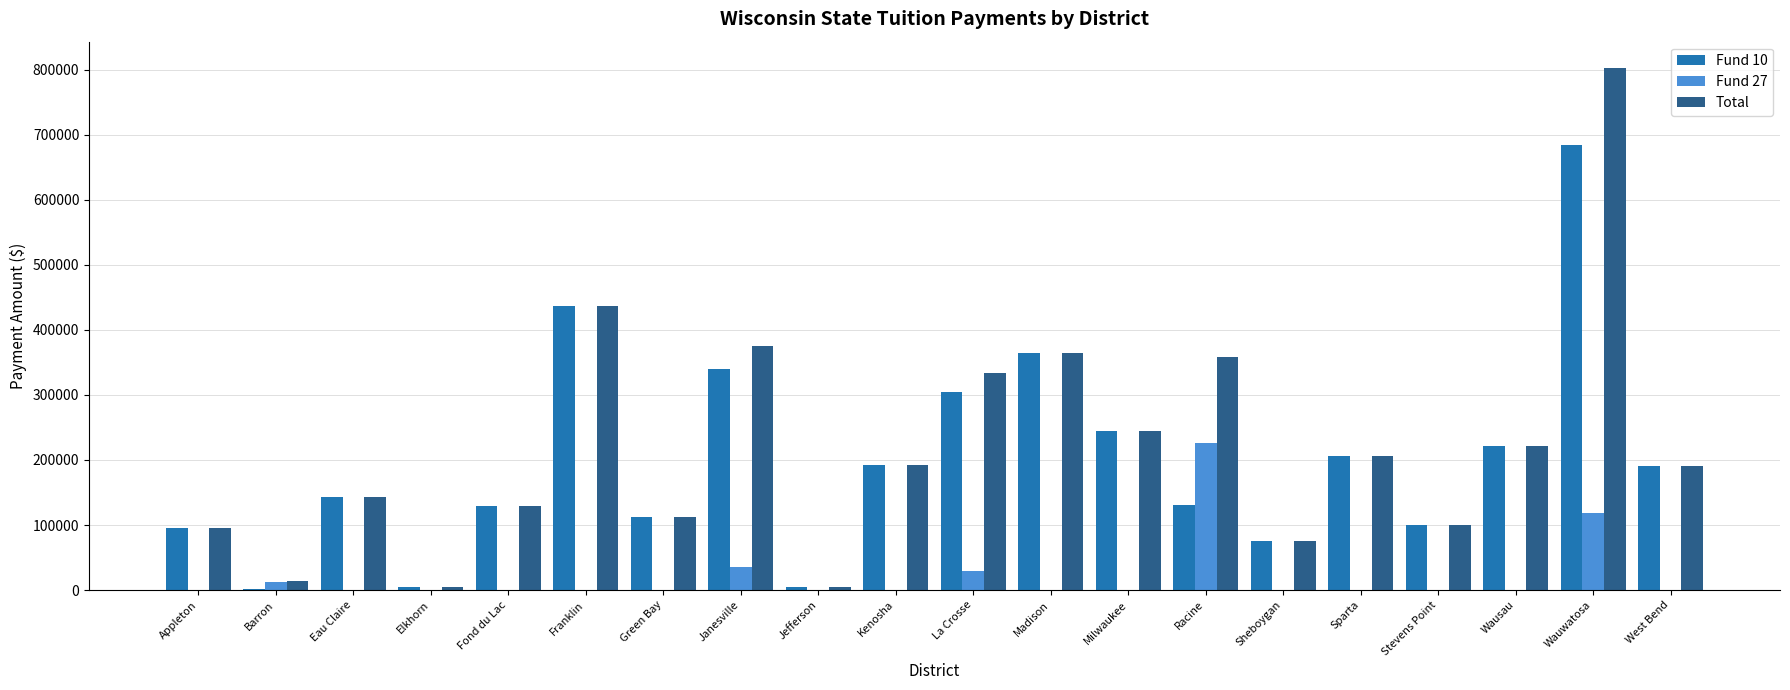

The value of Fund 27 at Stevens Point is 0. True or false?

True